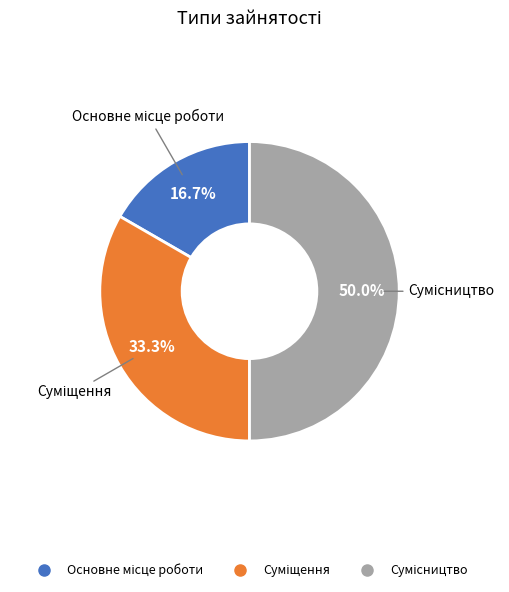

The Суміщення slice represents 42% of the pie. True or false?

False